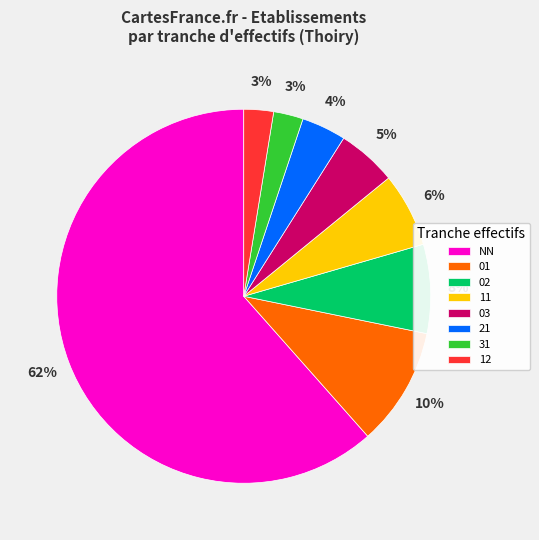

Is the sum of 12 and 02 greater than half?

No